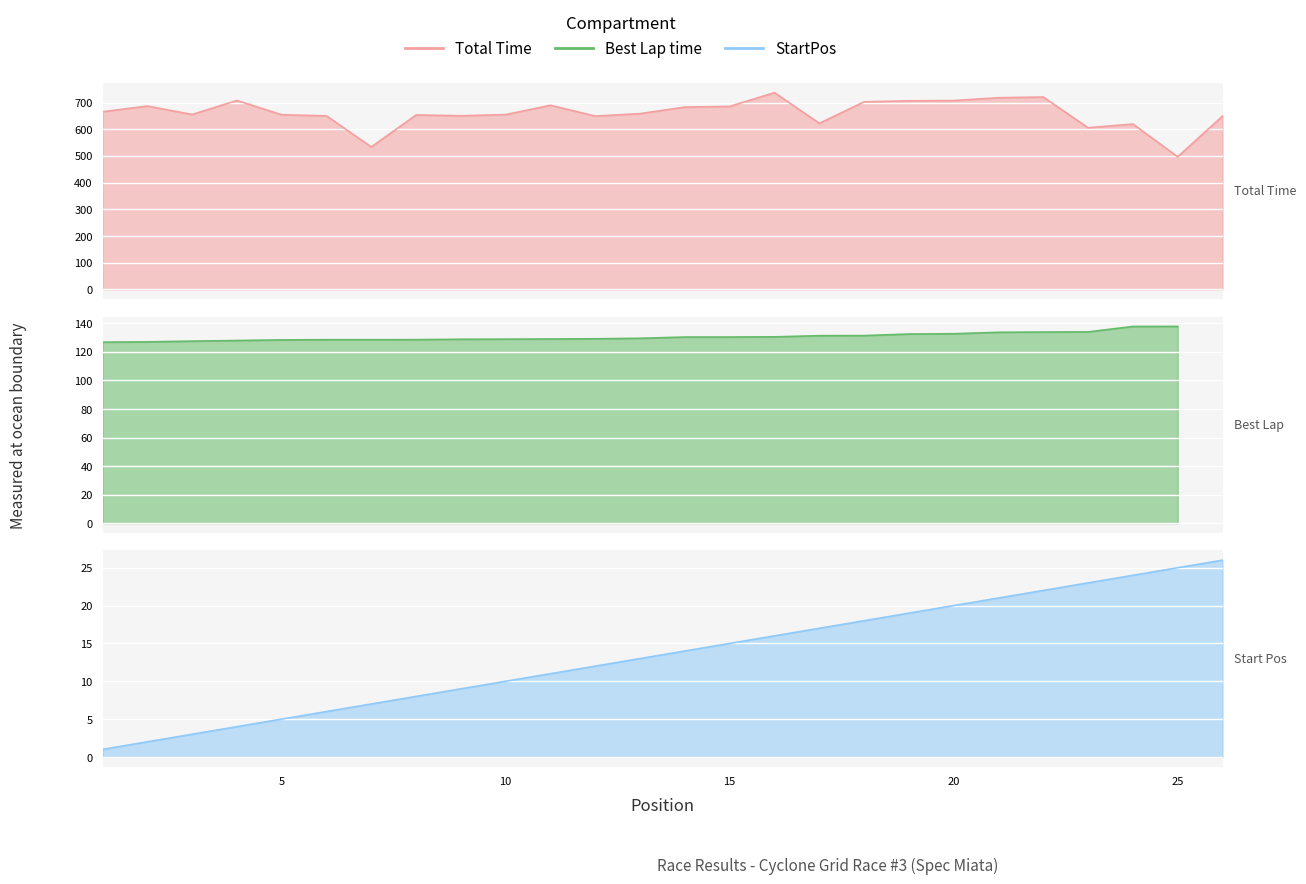

What is the difference between the maximum and minimum values in the Total Time series?

240.4